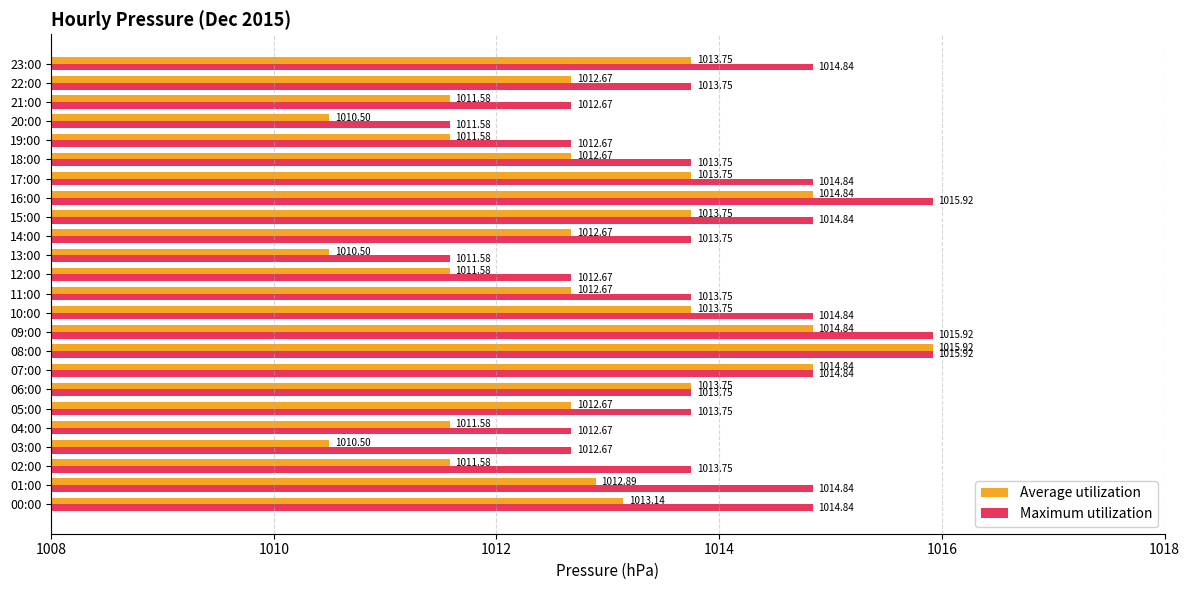

Which series changed the most between 00:00 and 23:00?

Average utilization